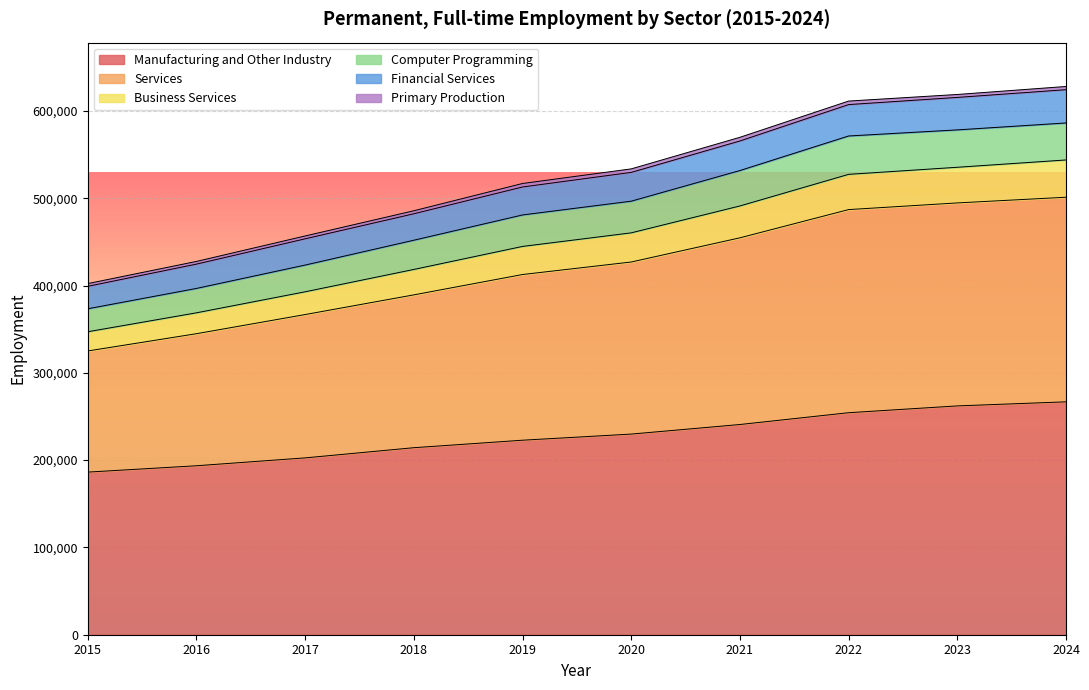

What is the smallest value displayed?

186283